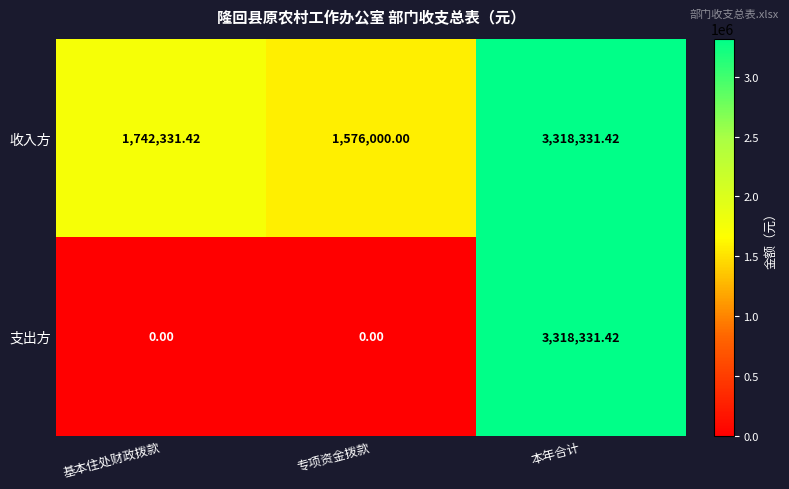

Where does the 收入方 series first go above 1742331?

基本住处财政拨款